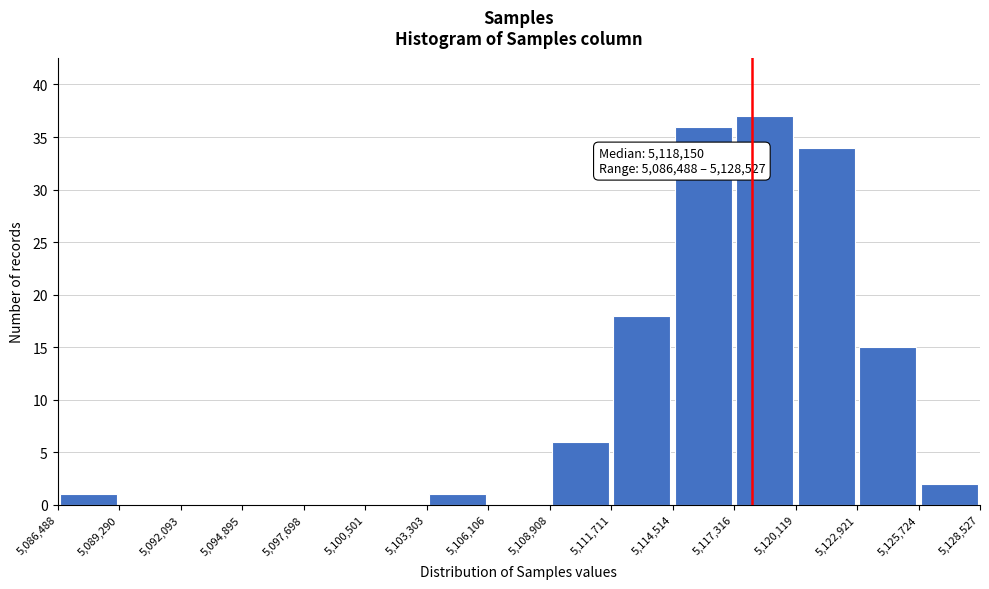

Which range on the x-axis has the tallest bar?

5,117,316 to 5,120,119